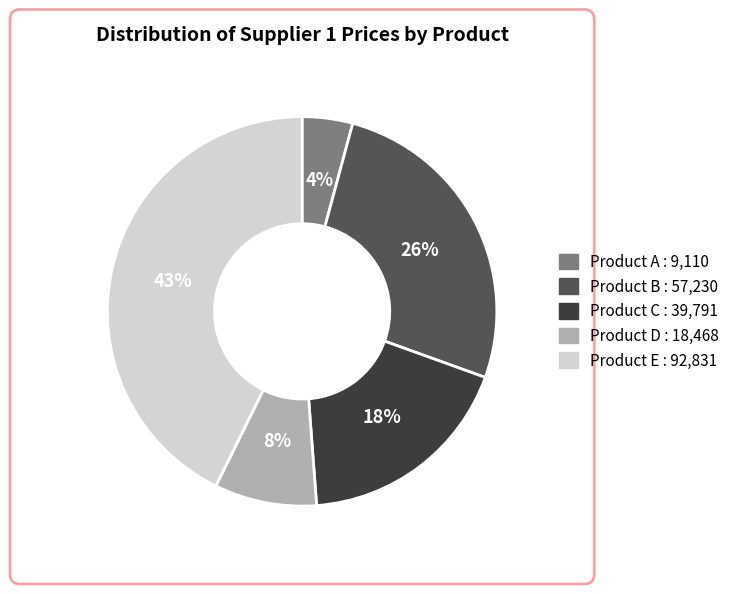

To the nearest percent, what is the average slice percentage?

20%